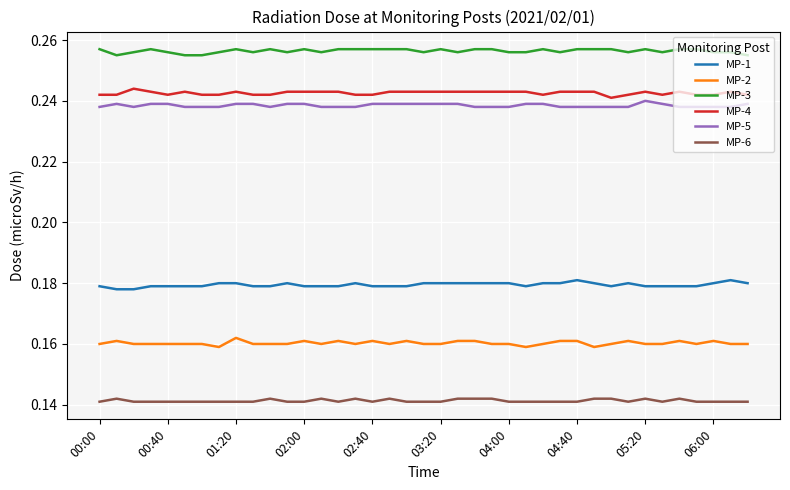

True or false: MP-2 and MP-4 cross at least once.

False